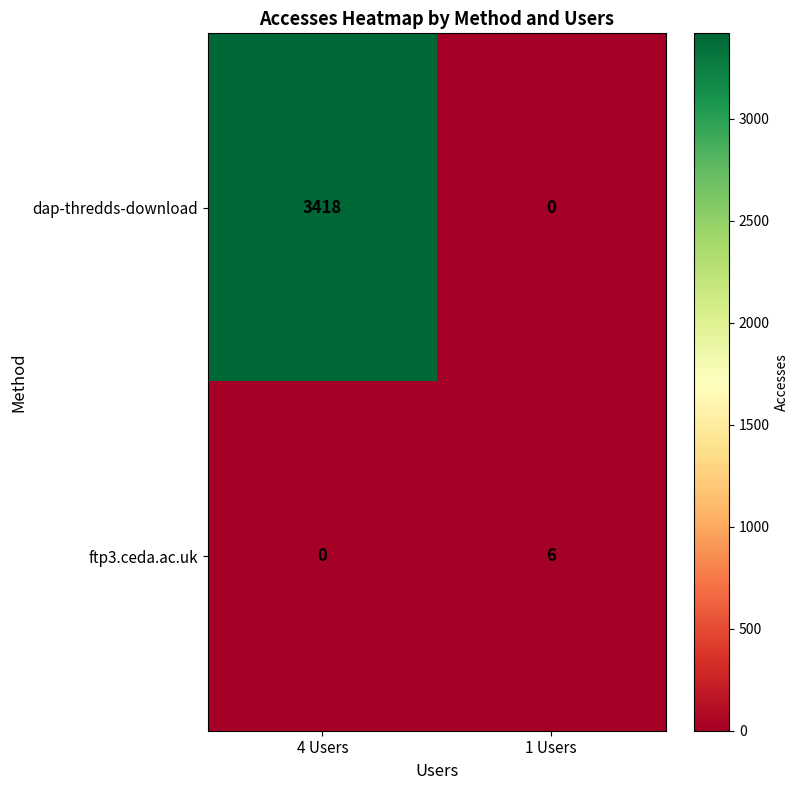

Count the number of data series in this chart.

2